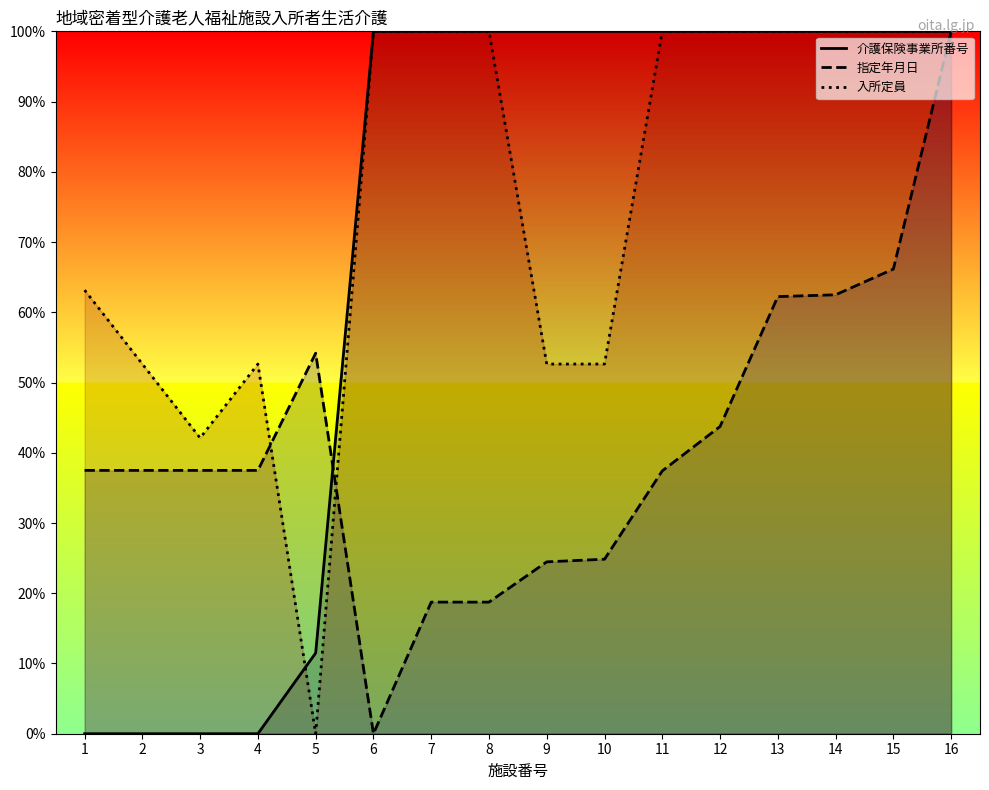

How many positive values does the 入所定員 series have?

15